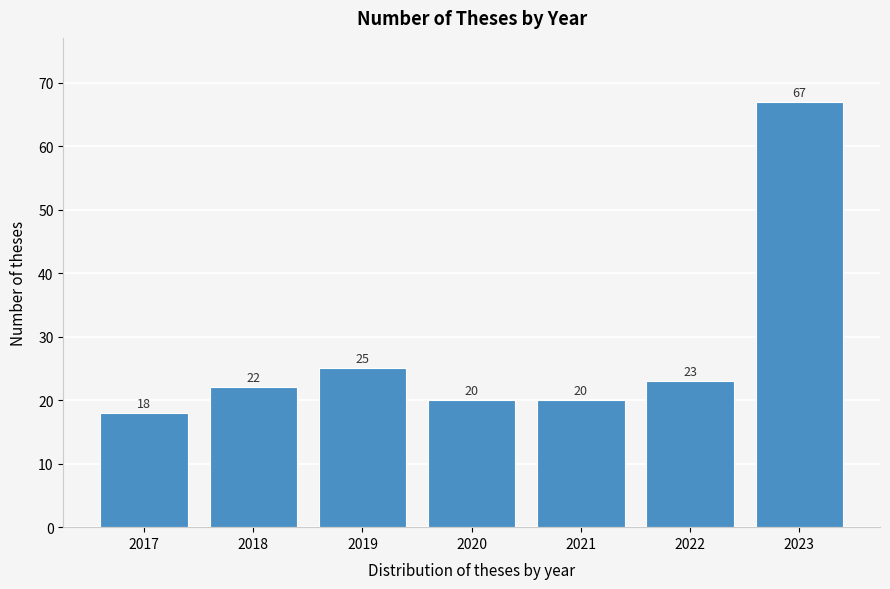

Reading left to right, transcribe all the data shown in this chart.

2017=18	2018=22	2019=25	2020=20	2021=20	2022=23	2023=67